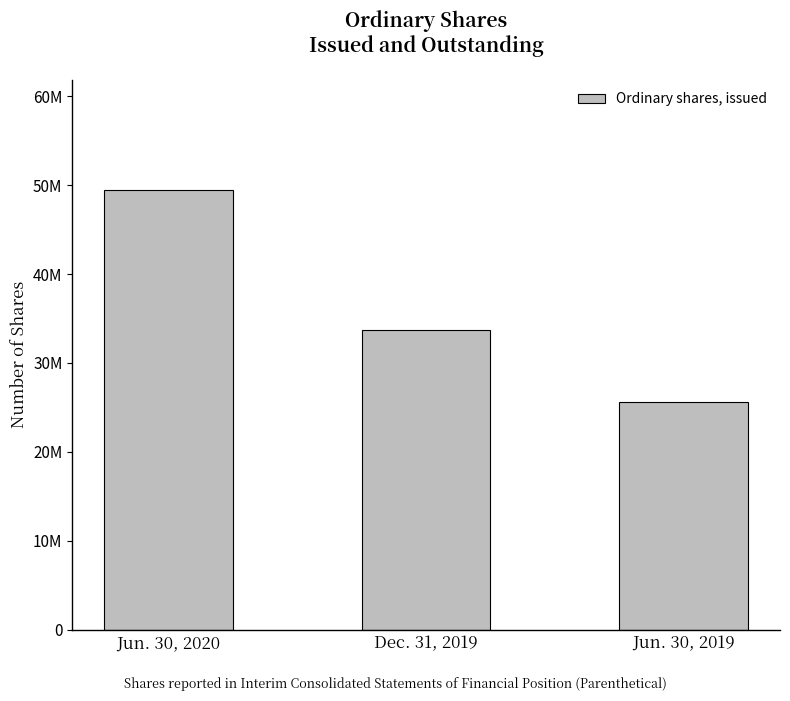

What is the sum of all values?

108749166